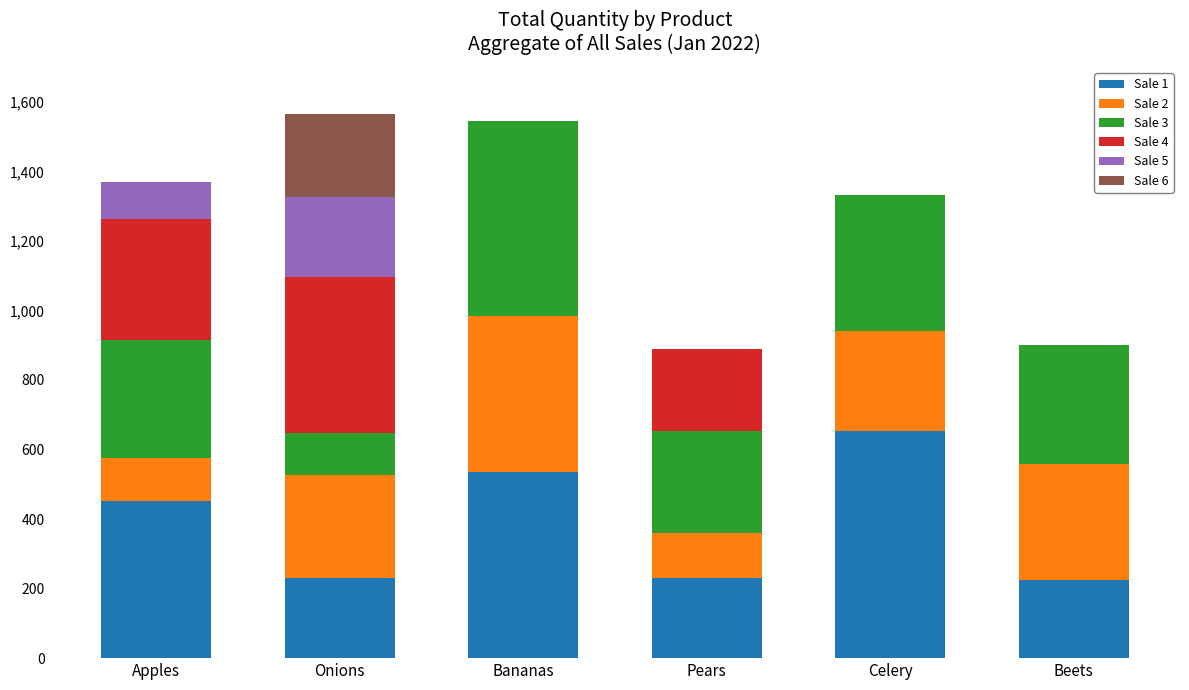

What is the total value across all series at Celery?

1332